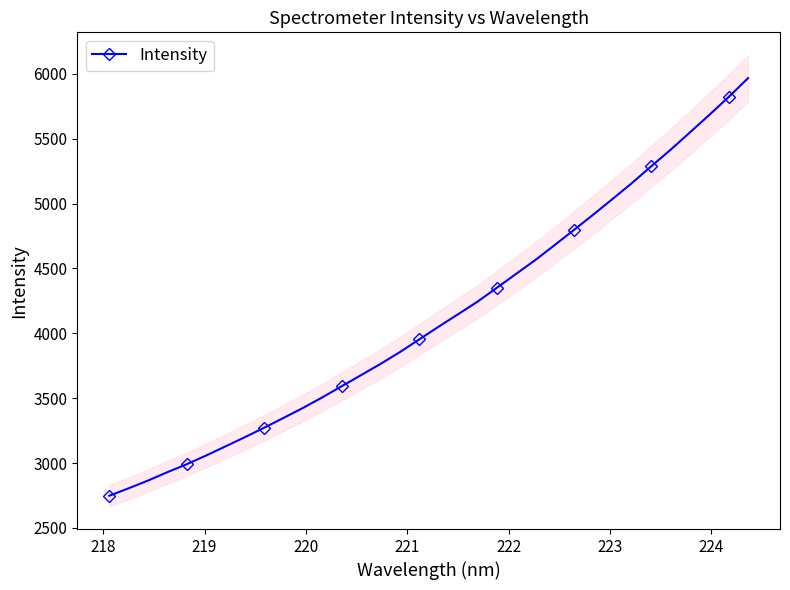

What is the lowest value of the Intensity series?

2748.0